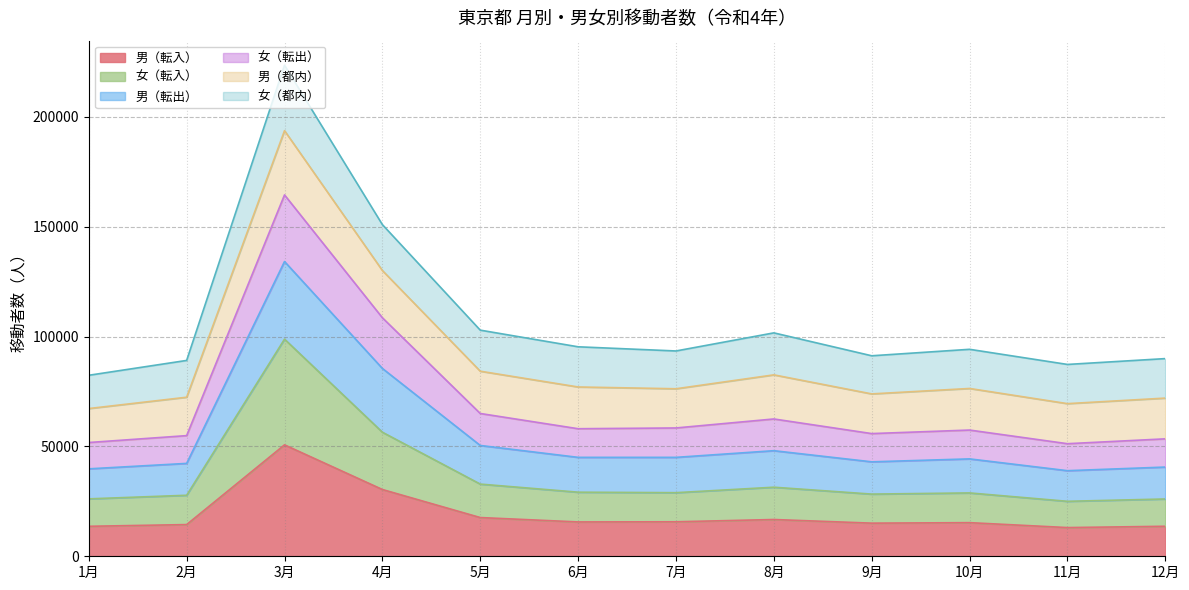

What are all the series names shown in the legend?

男（転入）, 女（転入）, 男（転出）, 女（転出）, 男（都内）, 女（都内）